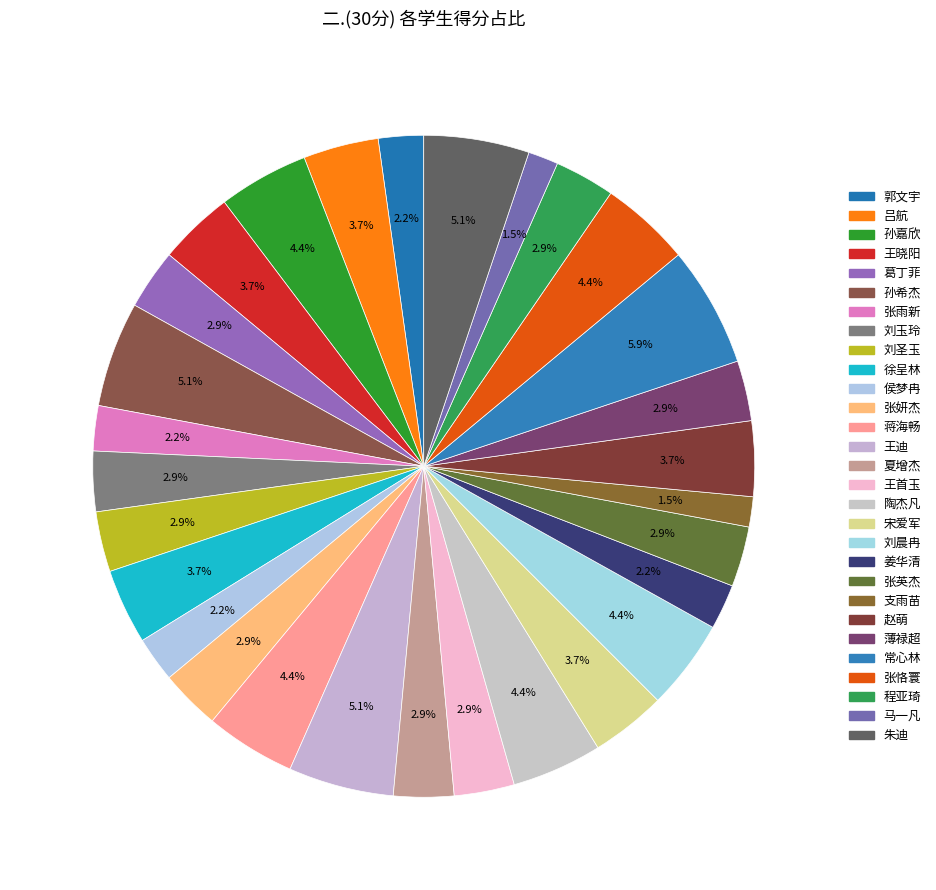

How much of the chart is everything except 支雨苗?

98.5%